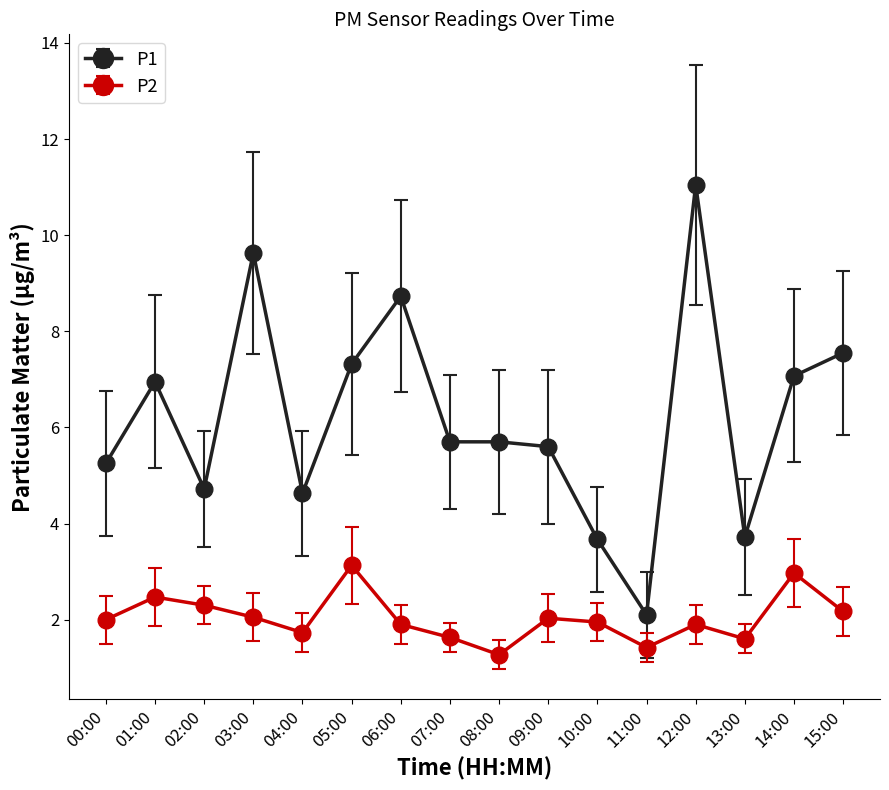

True or false: P2 has more than 1 points higher than both neighbors.

True